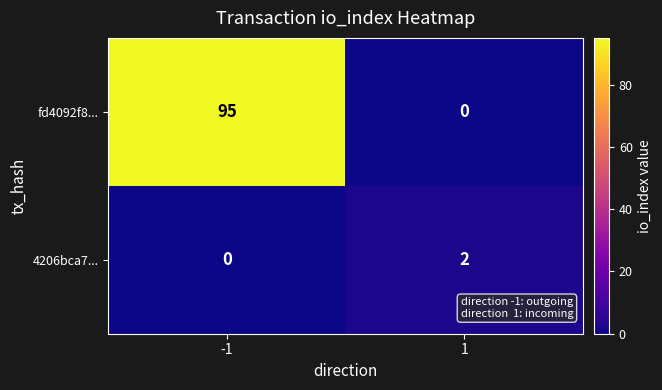

Rank the series by their maximum value, from highest to lowest.

fd4092f8..., 4206bca7...